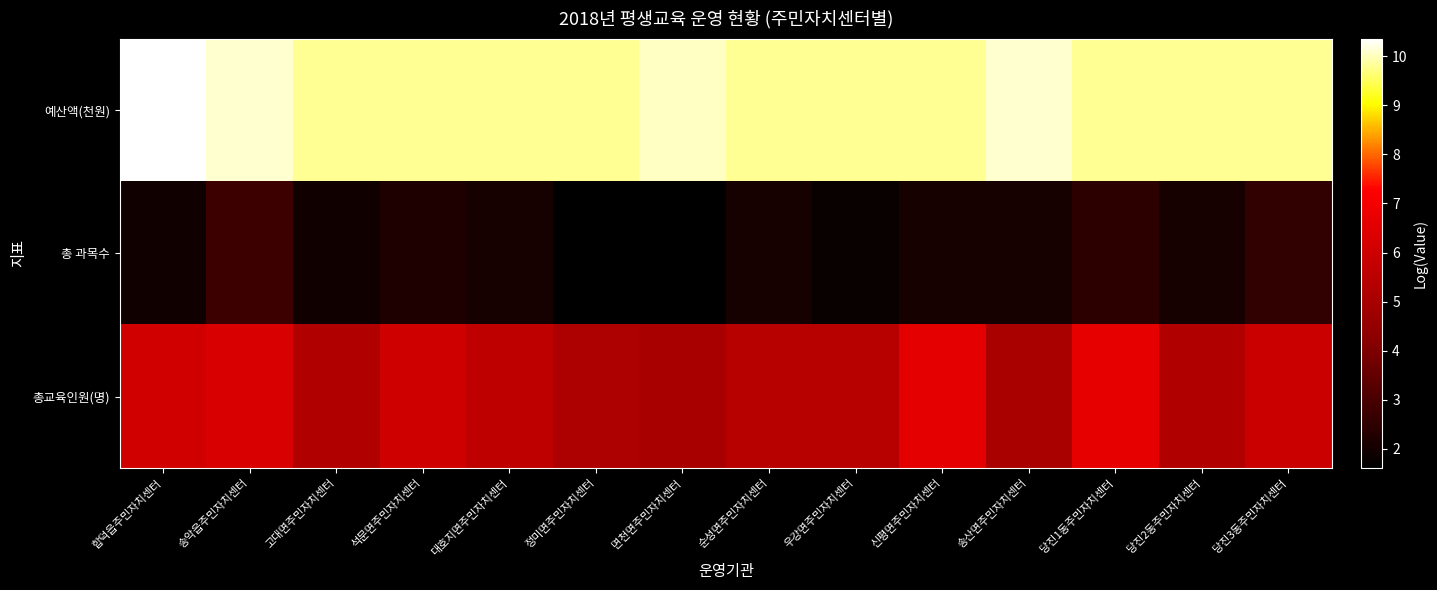

Reading left to right, what are all the values shown in this chart?

예산액(천원): 합덕읍주민자치센터=10.4	송악읍주민자치센터=10.1	고대면주민자치센터=9.8	석문면주민자치센터=9.8	대호지면주민자치센터=9.8	정미면주민자치센터=9.8	면천면주민자치센터=10.0	순성면주민자치센터=9.8	우강면주민자치센터=9.8	신평면주민자치센터=9.8	송산면주민자치센터=10.1	당진1동주민자치센터=9.8	당진2동주민자치센터=9.8	당진3동주민자치센터=9.8
총 과목수: 합덕읍주민자치센터=1.9	송악읍주민자치센터=2.8	고대면주민자치센터=1.9	석문면주민자치센터=2.2	대호지면주민자치센터=2.1	정미면주민자치센터=1.6	면천면주민자치센터=1.6	순성면주민자치센터=2.1	우강면주민자치센터=1.8	신평면주민자치센터=2.1	송산면주민자치센터=2.1	당진1동주민자치센터=2.5	당진2동주민자치센터=2.1	당진3동주민자치센터=2.6
총교육인원(명): 합덕읍주민자치센터=6.1	송악읍주민자치센터=6.3	고대면주민자치센터=5.2	석문면주민자치센터=6.0	대호지면주민자치센터=5.6	정미면주민자치센터=5.1	면천면주민자치센터=5.0	순성면주민자치센터=5.4	우강면주민자치센터=5.4	신평면주민자치센터=6.6	송산면주민자치센터=5.0	당진1동주민자치센터=6.6	당진2동주민자치센터=5.3	당진3동주민자치센터=5.9